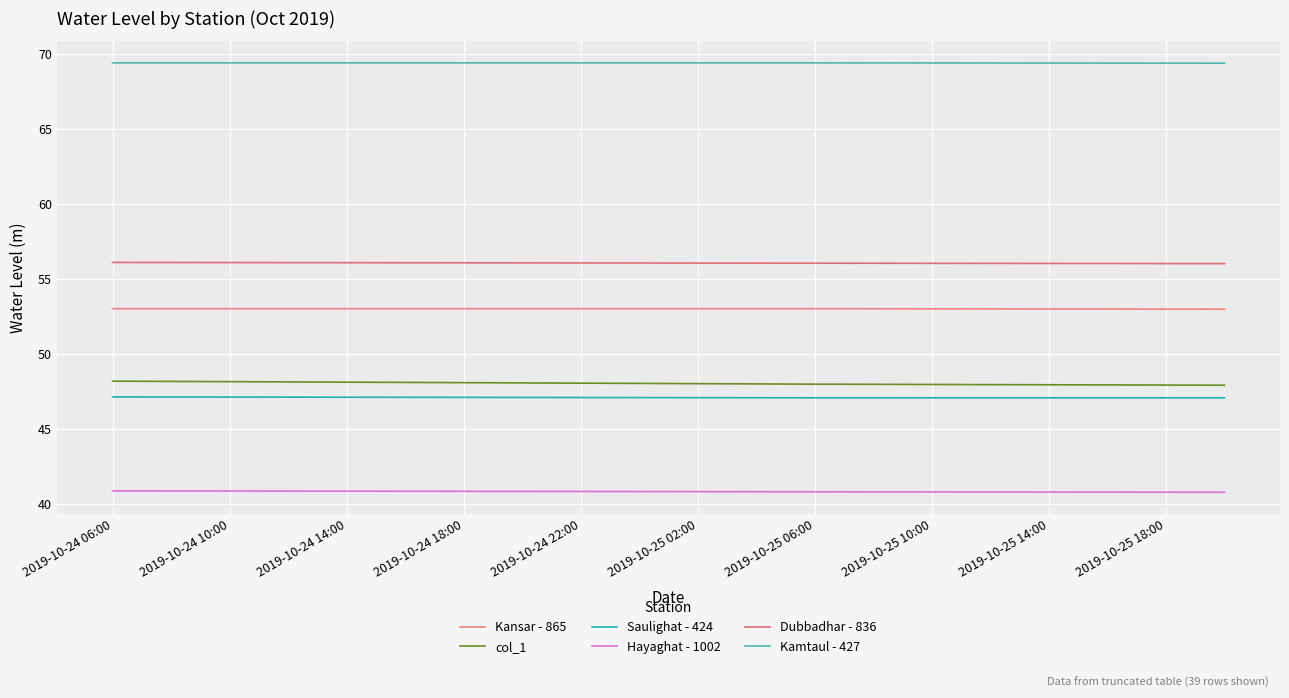

At which category does the chart reach its peak across all series?

2019-10-24 06:00